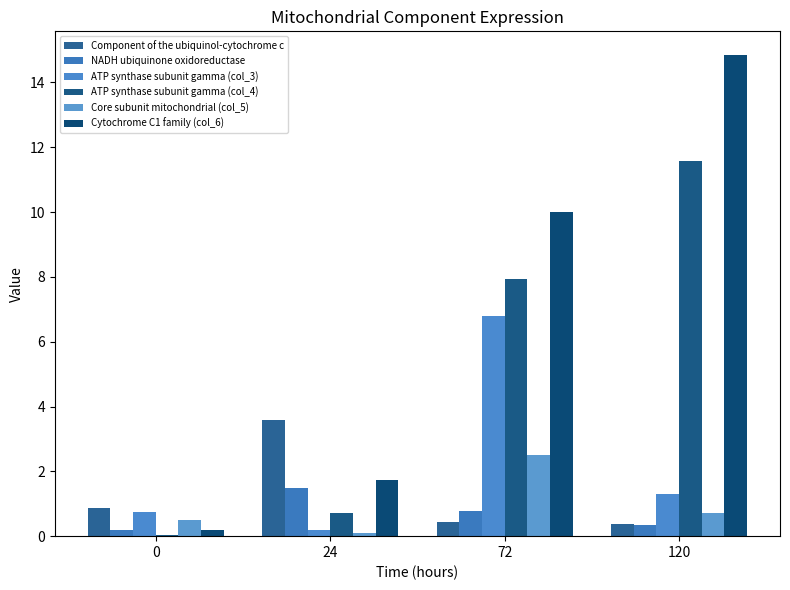

Is the value of Cytochrome C1 family (col_6) at 0 greater than the value of NADH ubiquinone oxidoreductase at 24?

No